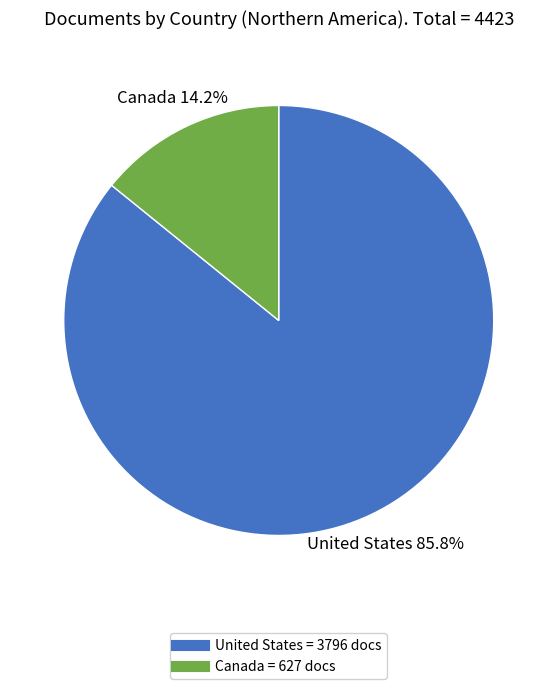

What is the smallest slice in the pie chart?

Canada